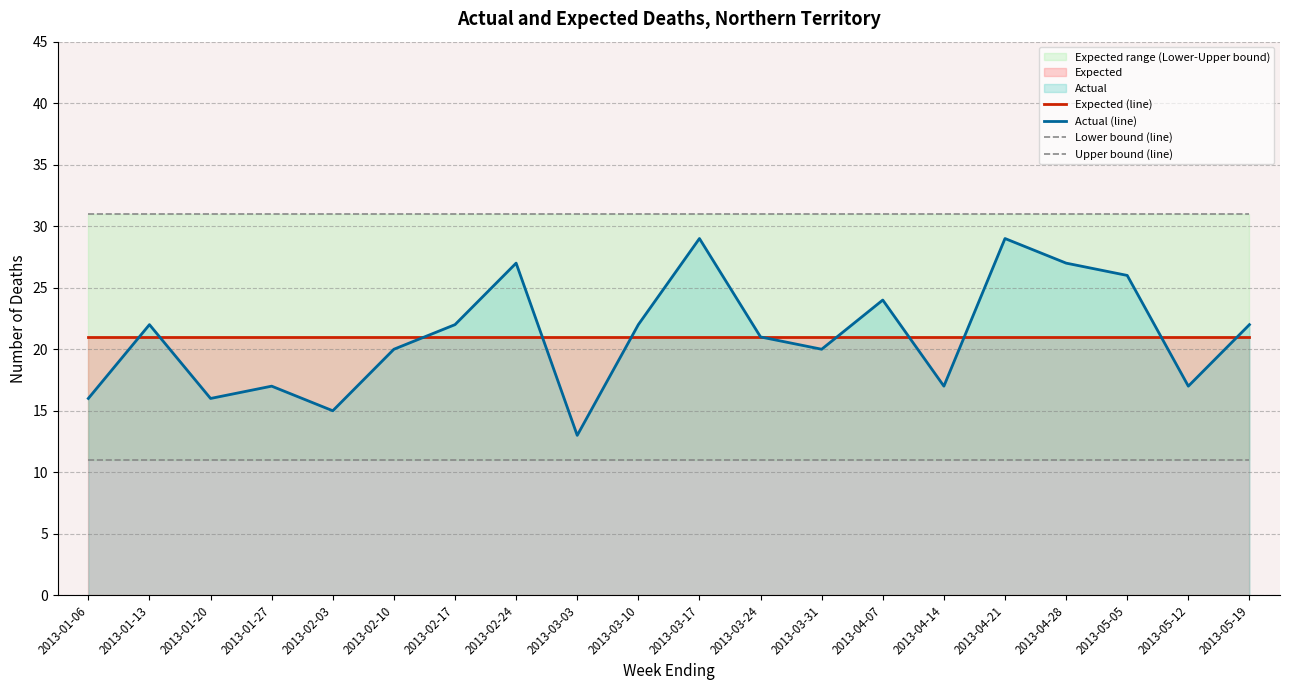

The Expected (line) series shows 21 at 2013-05-19. True or false?

True